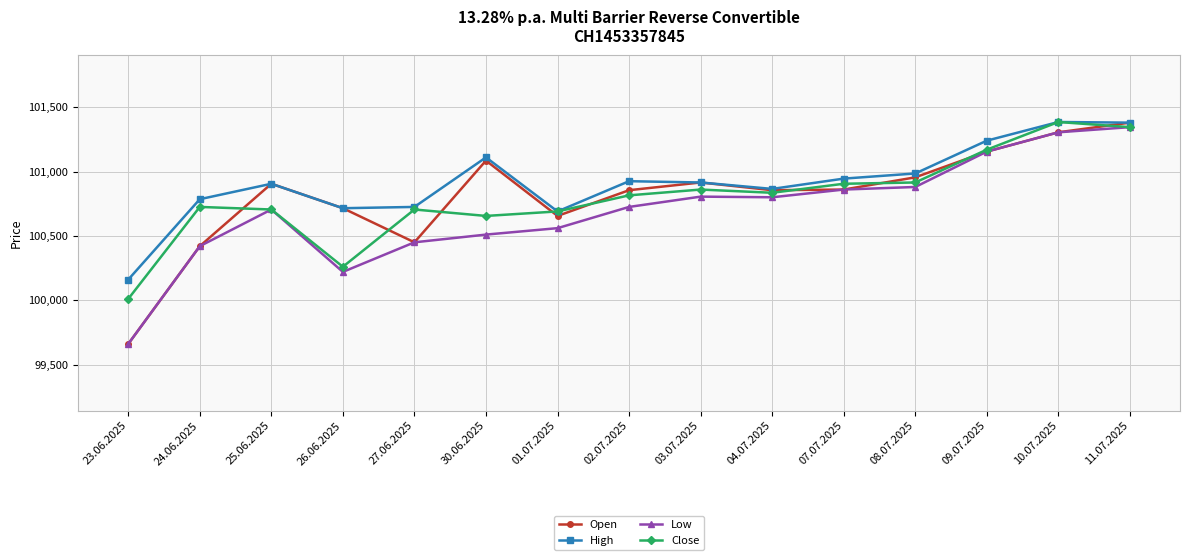

What are all the series names shown in the legend?

Open, High, Low, Close